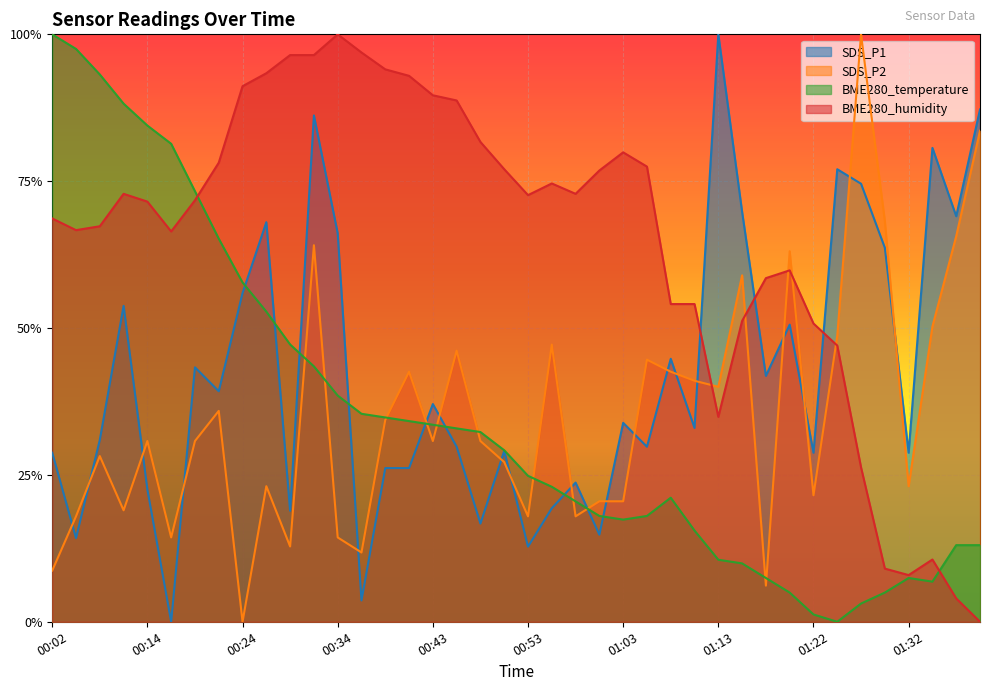

Read the SDS_P2 value at 00:21.

0.4